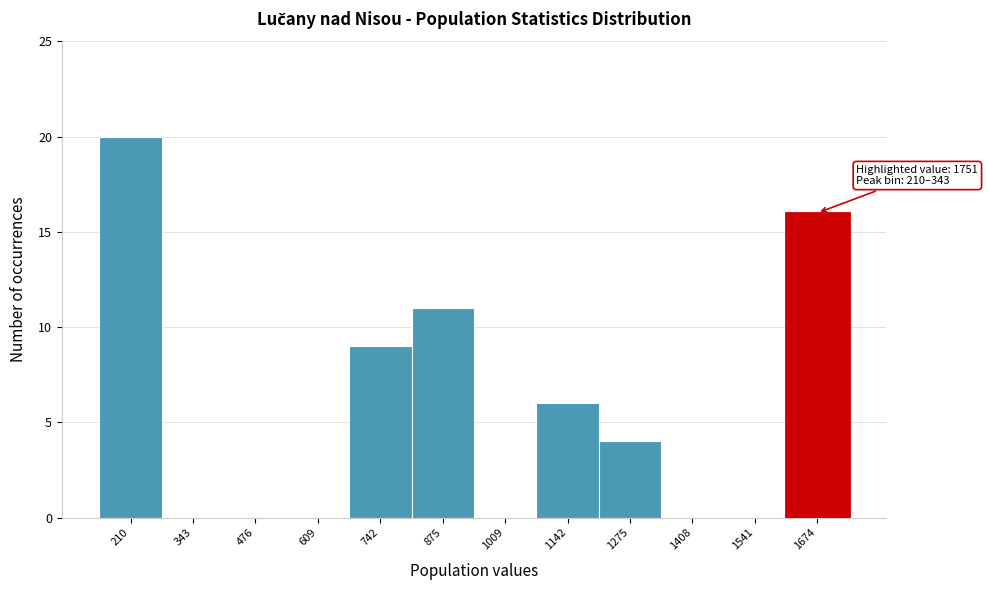

Reading left to right, list all the values displayed in this chart.

210=20	343=0	476=0	609=0	742=9	875=11	1009=0	1142=6	1275=4	1408=0	1541=0	1674=16